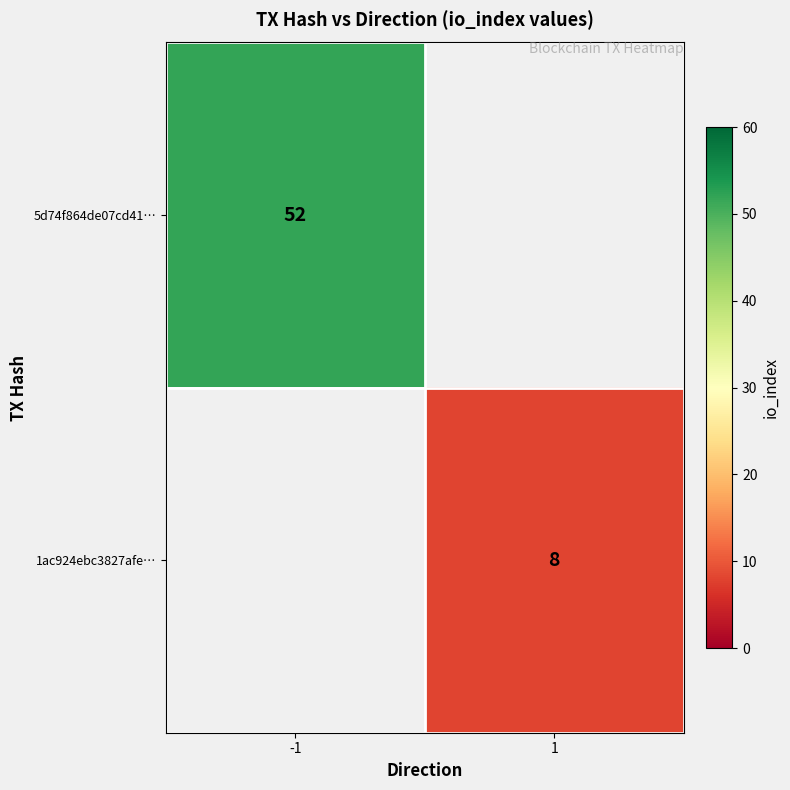

True or false: 5d74f864de07cd41… has a value of 25 at -1.

False